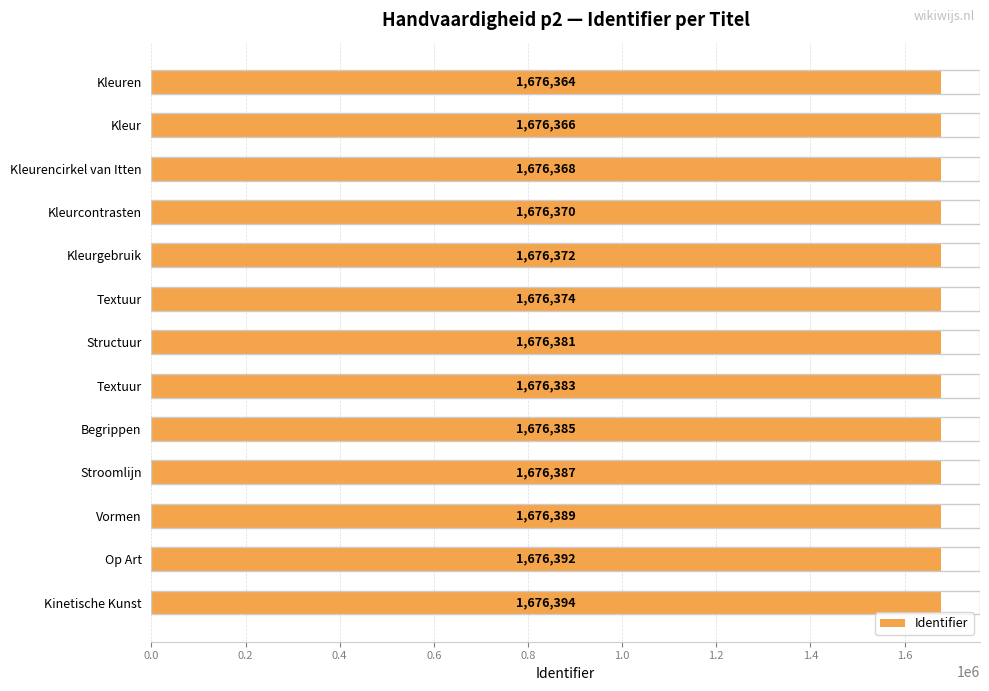

How many categories are shown in the chart?

13